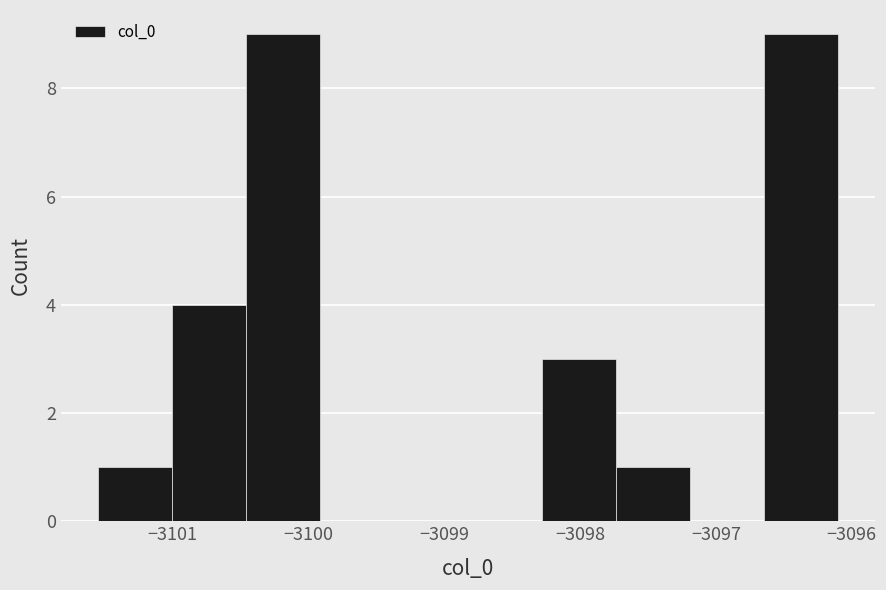

What is the height of the bar covering -3097.7 to -3097.2 on the x-axis? Neither the bar edges nor the heights are printed on the chart, so give them approximately, as read against the axes.

1